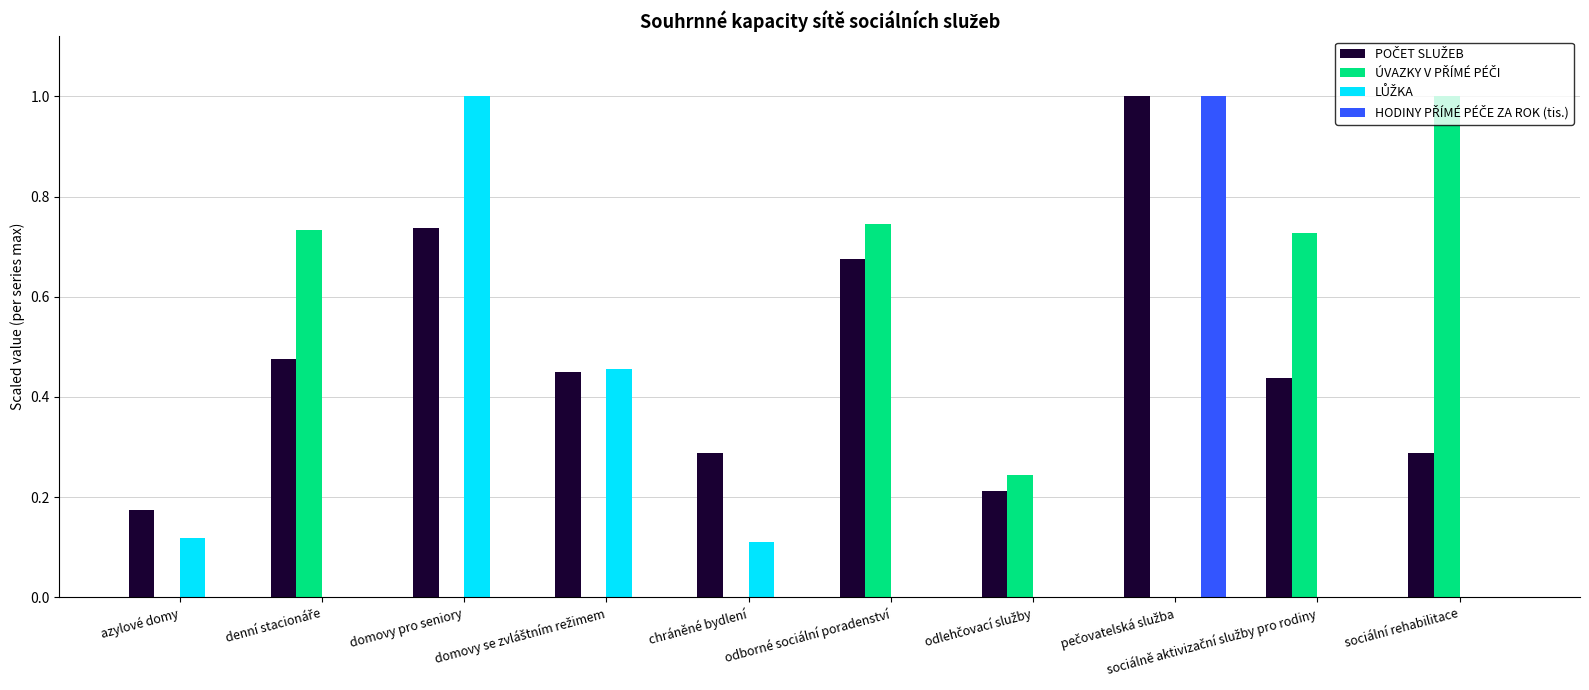

Is it true that LŮŽKA equals -0.6 at sociálně aktivizační služby pro rodiny?

False